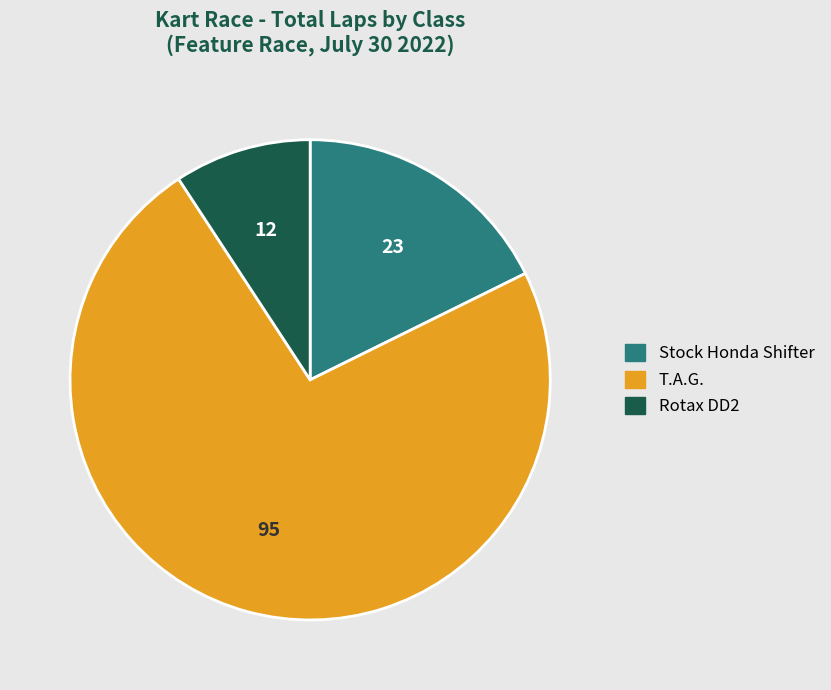

Is there a majority slice in this chart?

Yes